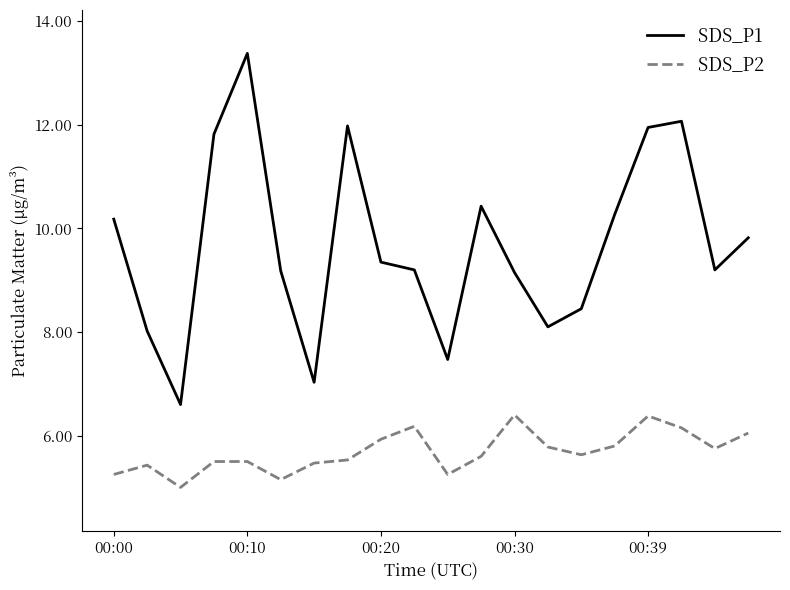

True or false: SDS_P1 and SDS_P2 intersect in this chart.

False